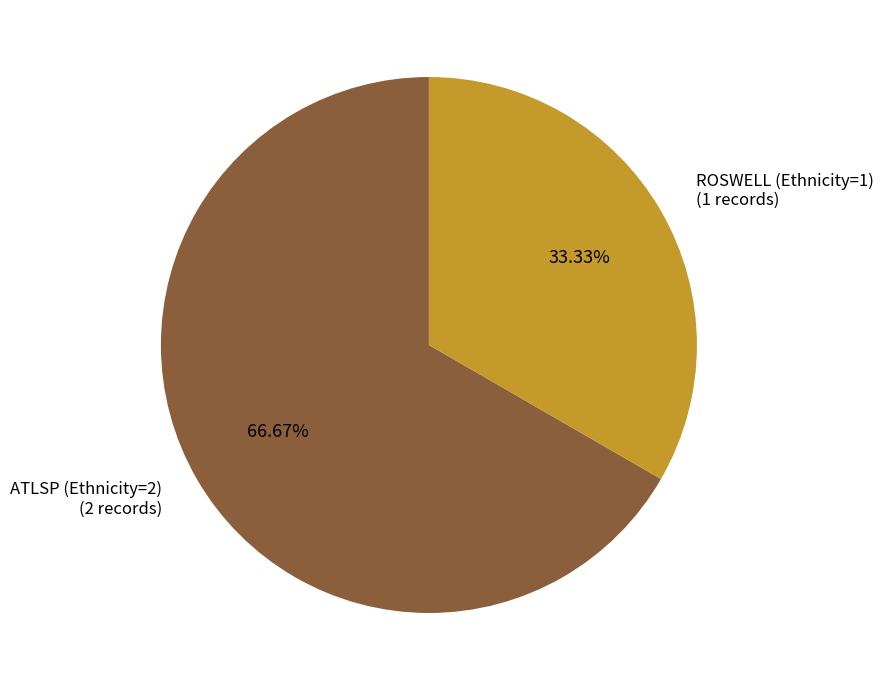

The ATLSP (Ethnicity=2) slice represents 67% of the pie. True or false?

True